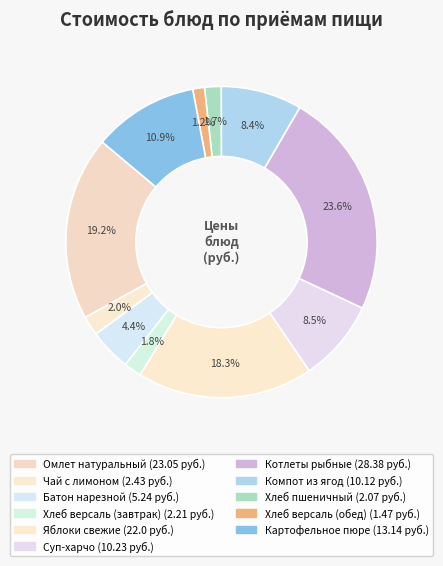

How many segments does this pie chart have?

11